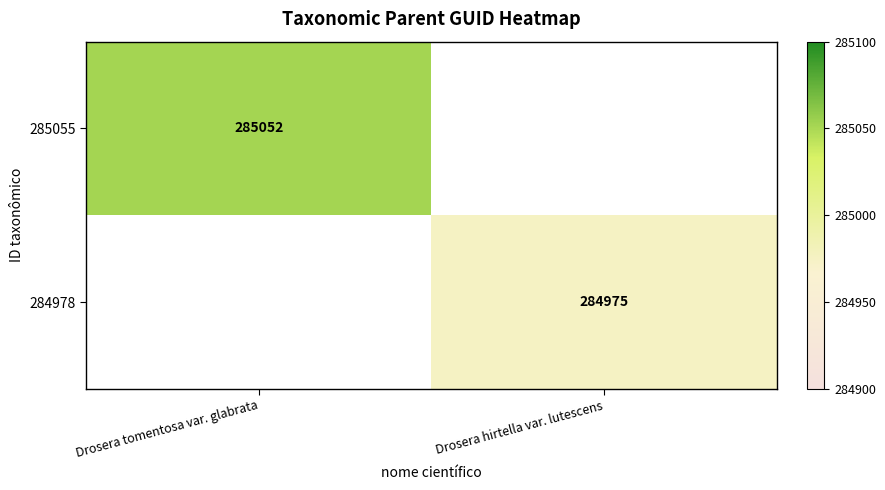

Is it true that 285055 equals 90647 at Drosera tomentosa var. glabrata?

False